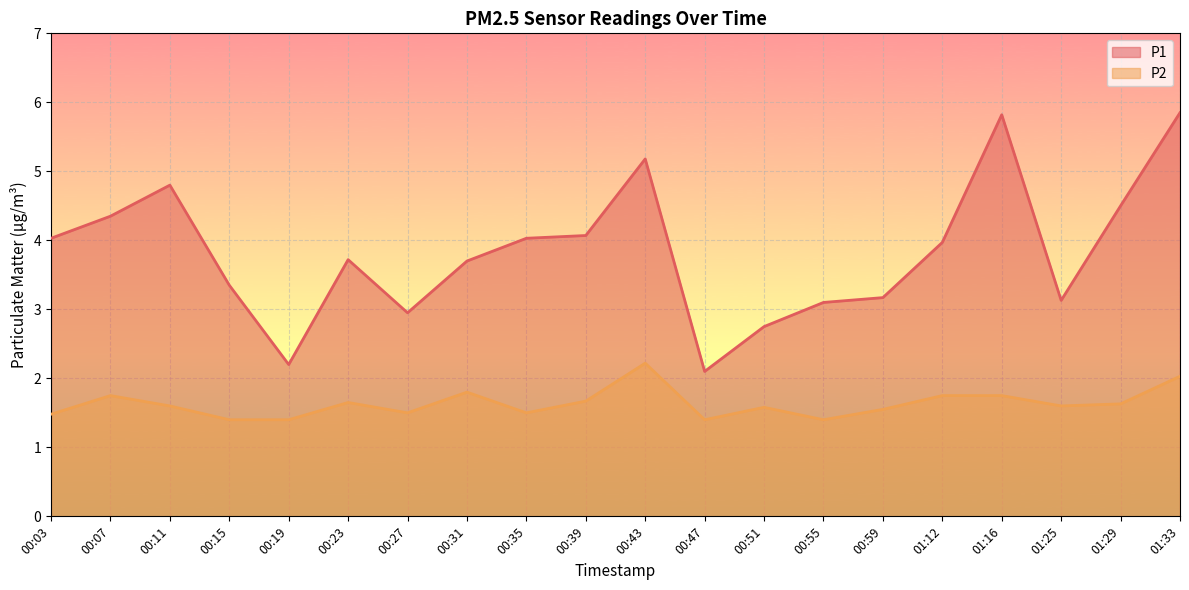

What is the minimum value shown in the chart?

1.4